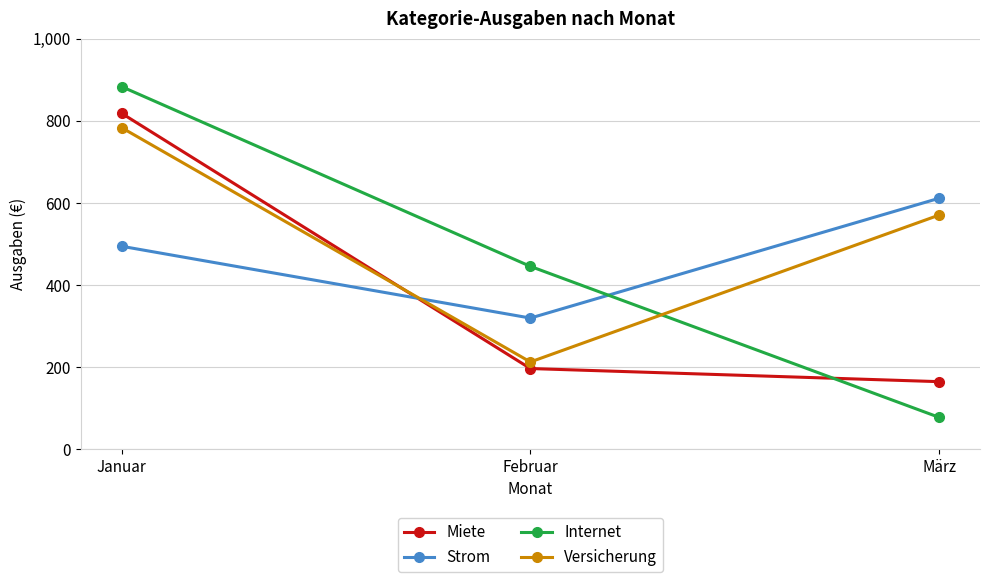

At which label does Internet first exceed 445?

Januar